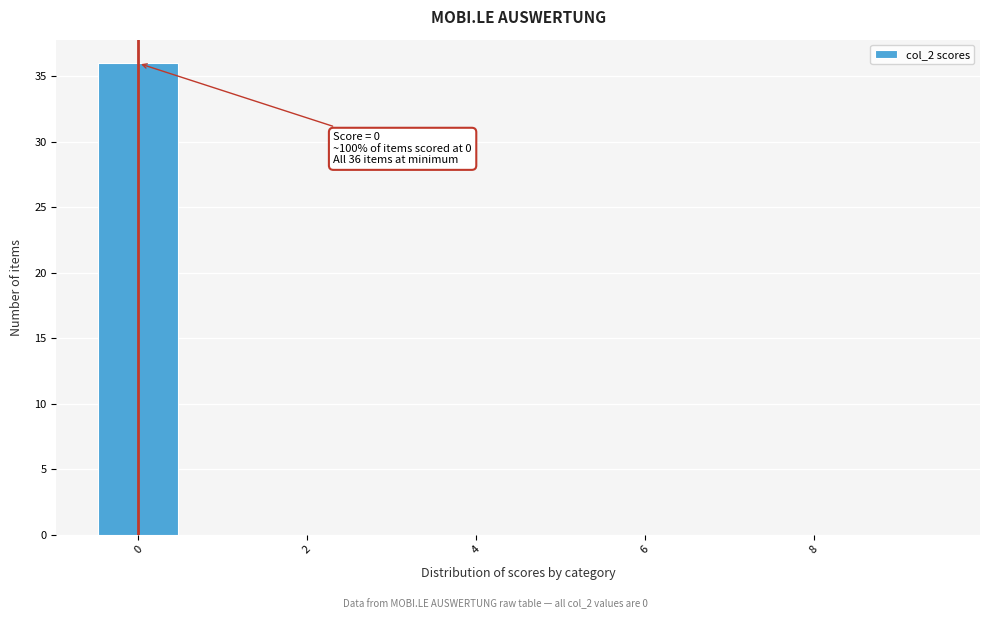

Over which range of the x-axis is the bar tallest?

-0.5 to 0.5